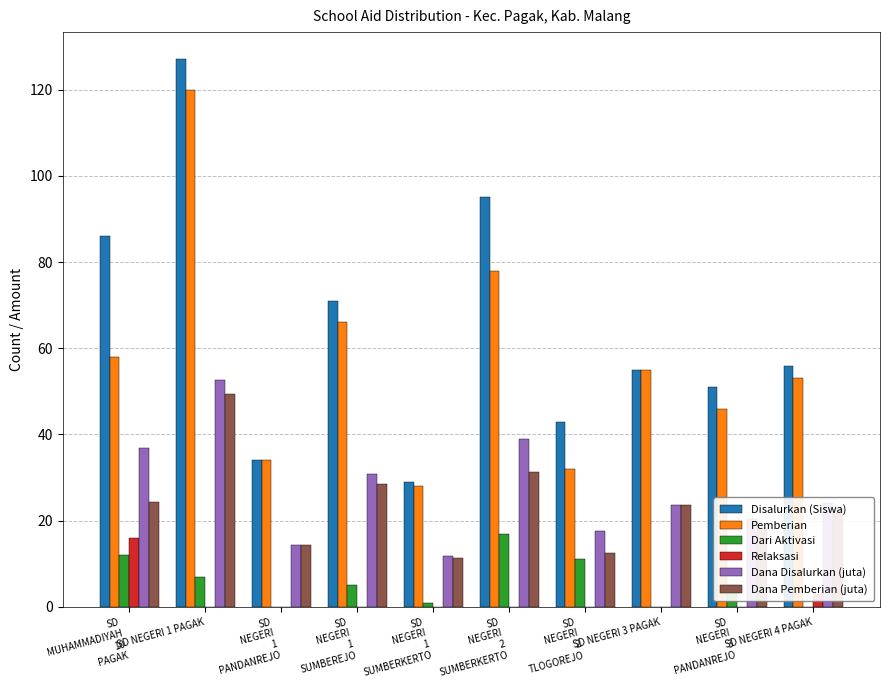

What is the sum of all Relaksasi values?

19.0